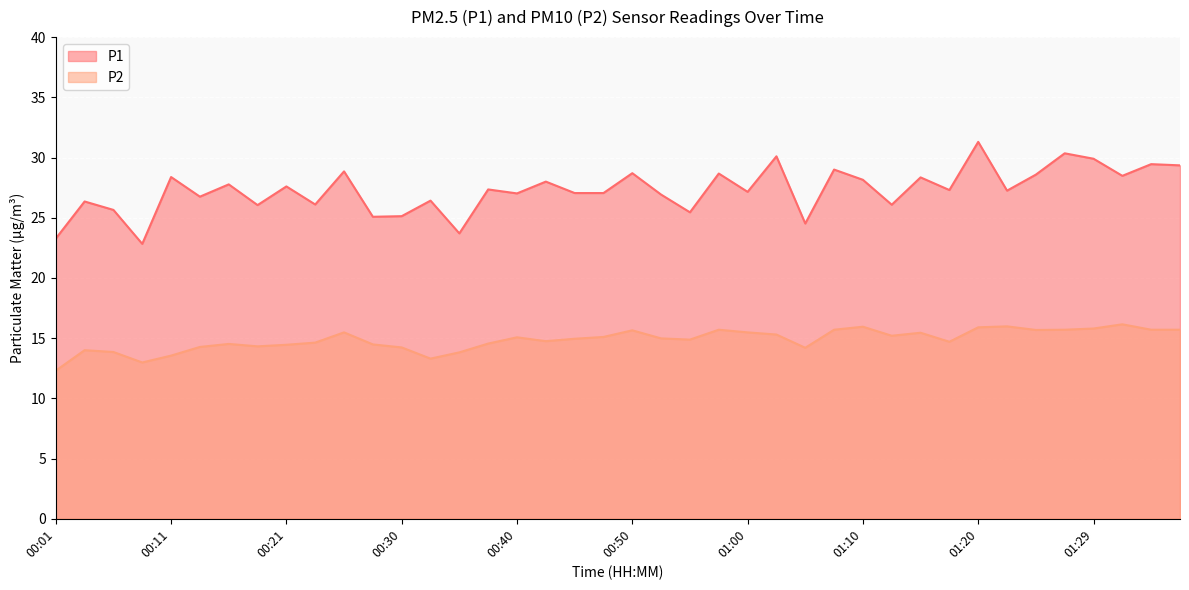

What is the sum of the P1 values at 00:11 and 00:48?

55.4